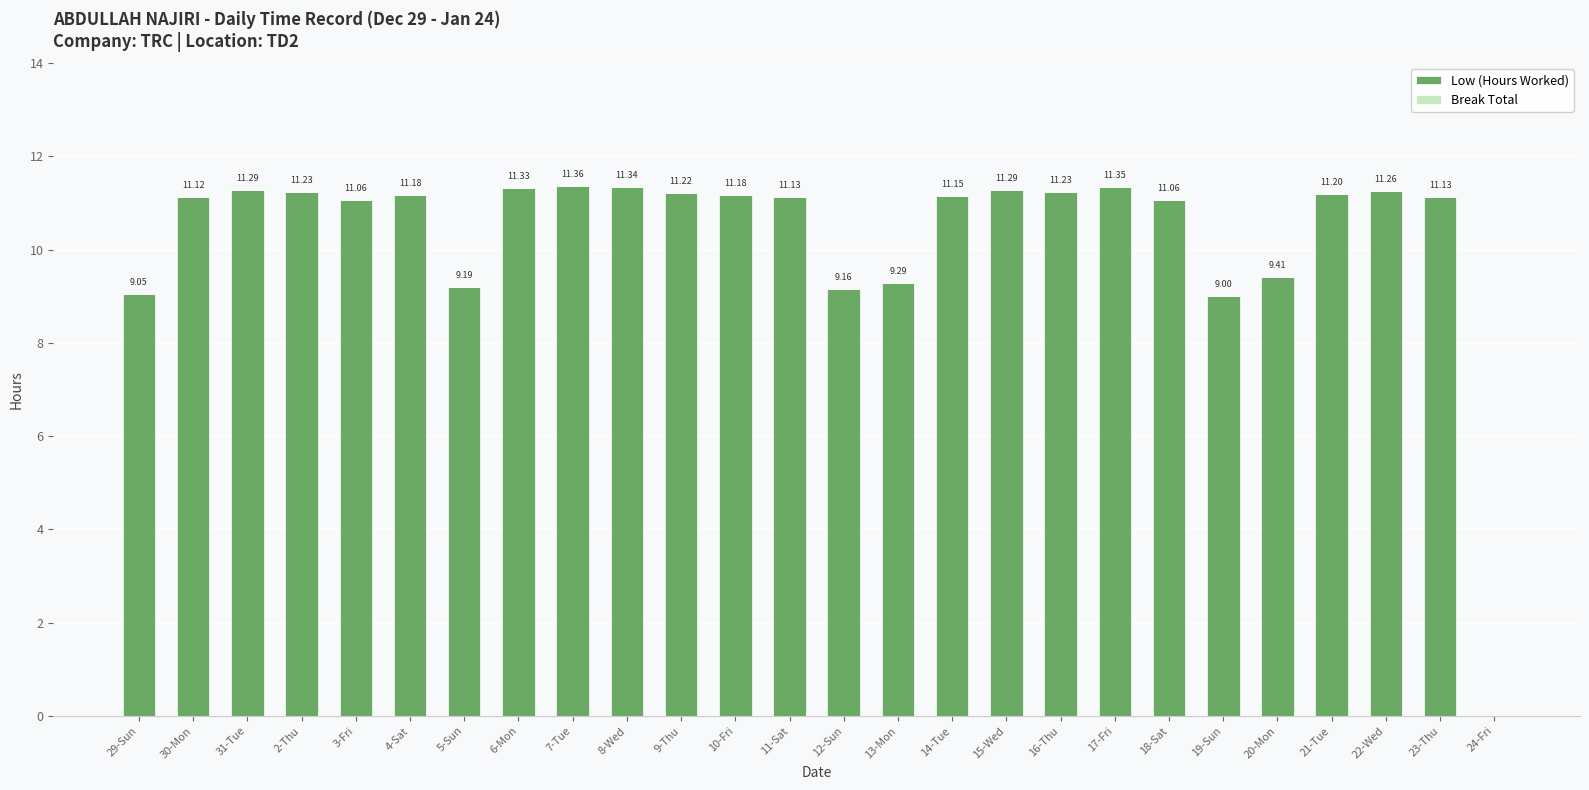

Which has a higher value, 14-Tue or 12-Sun?

14-Tue